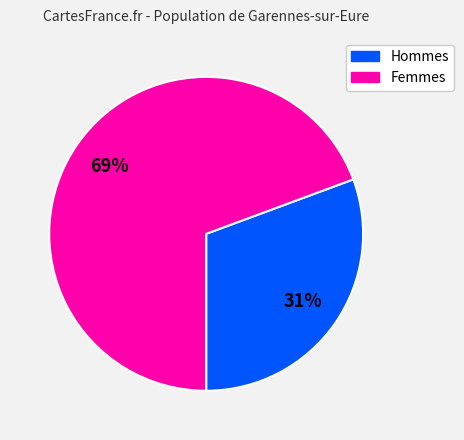

How many slices are in this pie chart?

2